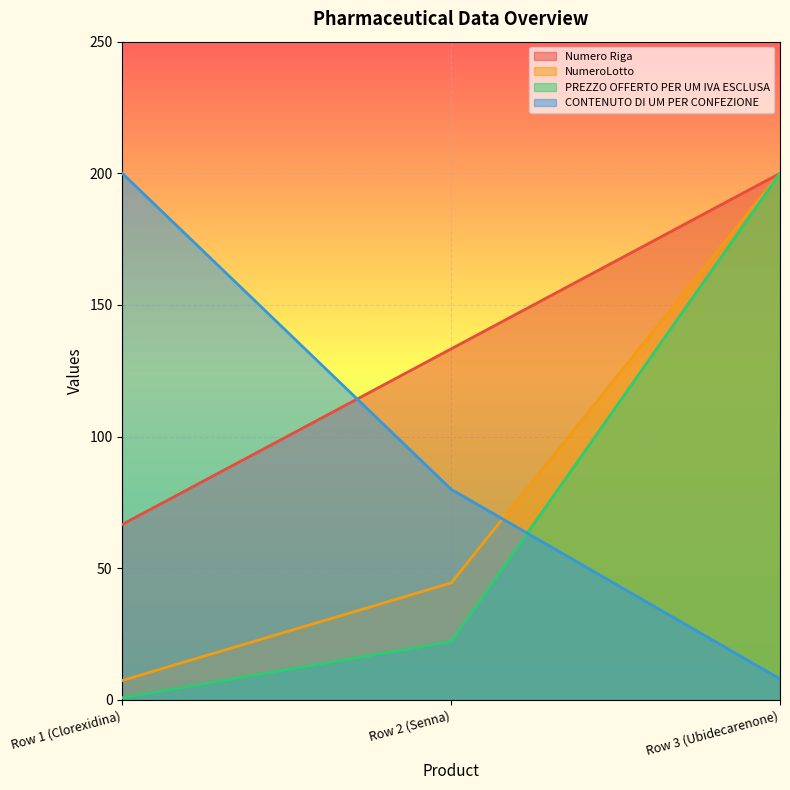

Which series has the largest total across all categories?

Numero Riga